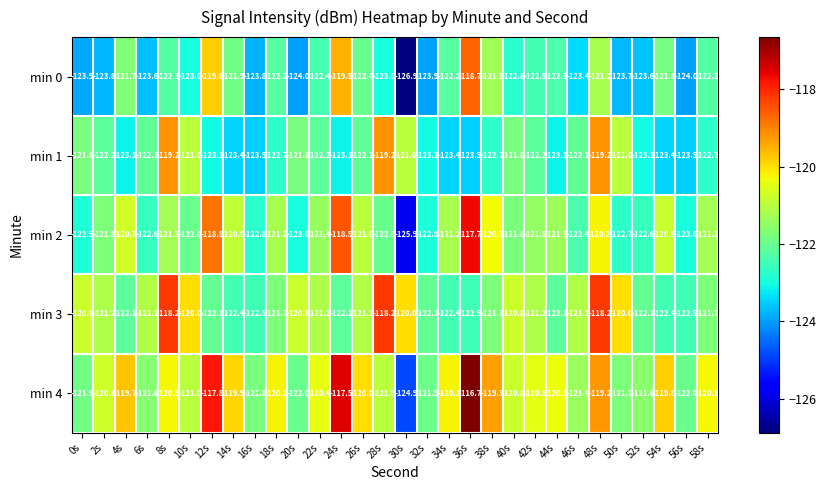

Which label corresponds to the largest value in the chart?

36s